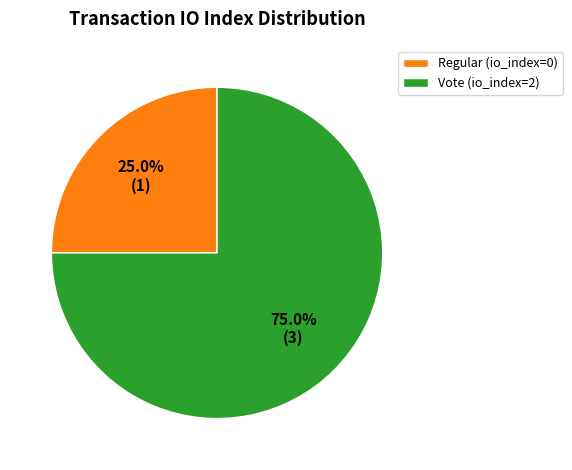

Which slice represents more than half of the pie?

Vote (io_index=2)